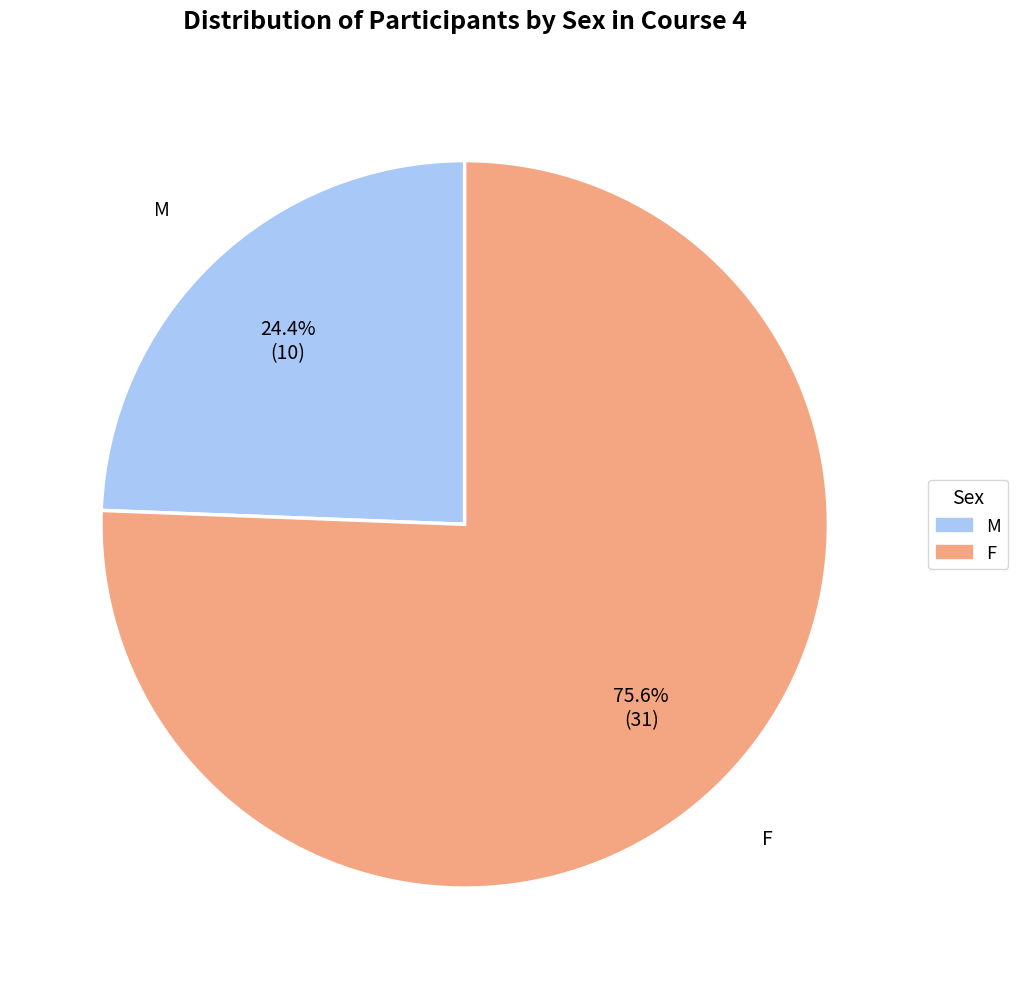

Is there any slice that represents more than half of the pie?

Yes